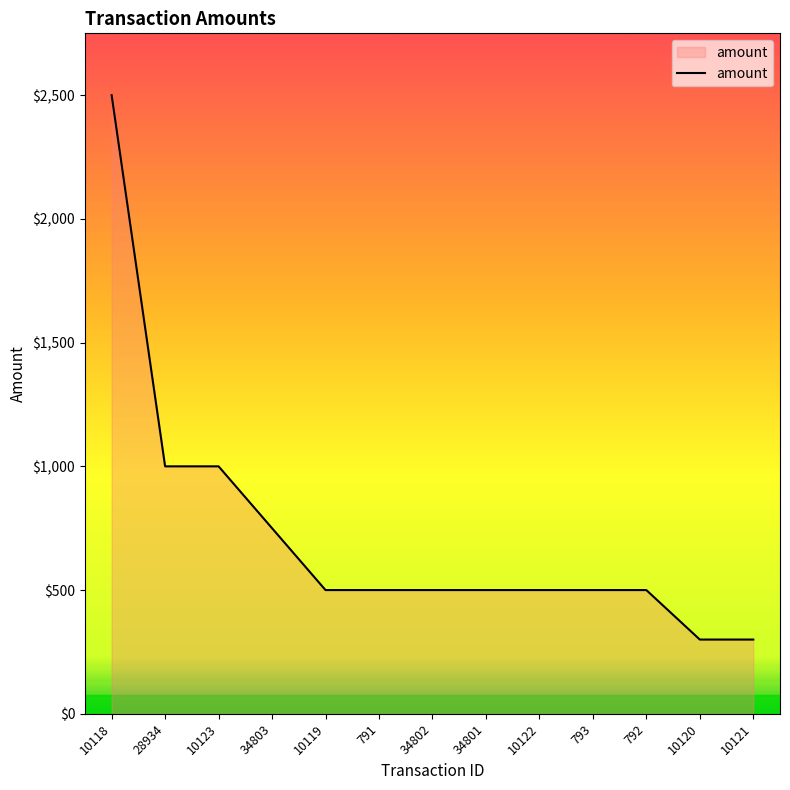

What is the sum of the values at 34802 and 791?

1000